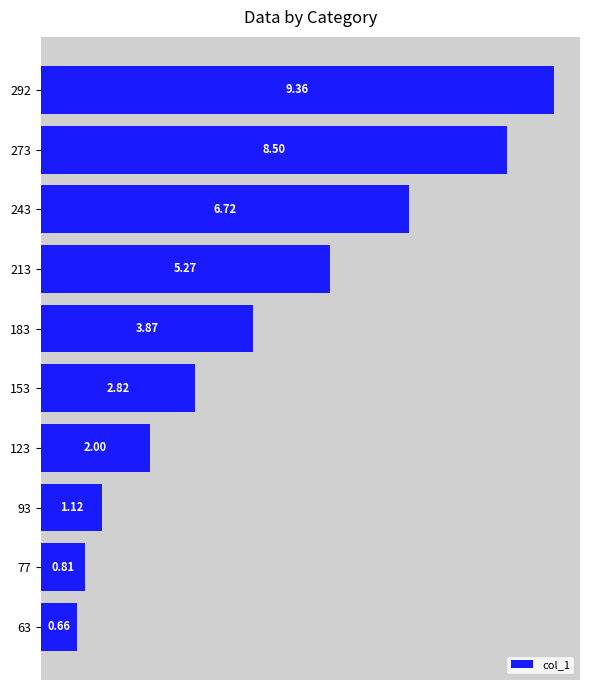

What is the average value?

4.1